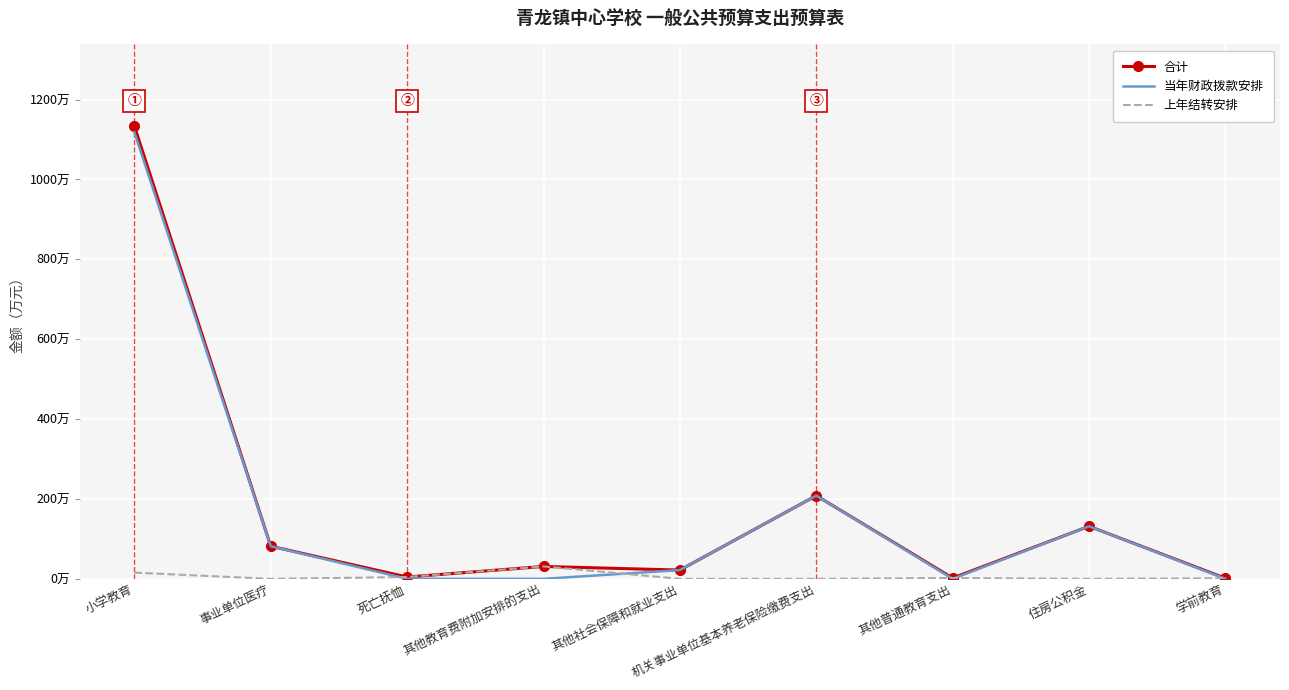

What are all the series names shown in the legend?

合计, 当年财政拨款安排, 上年结转安排